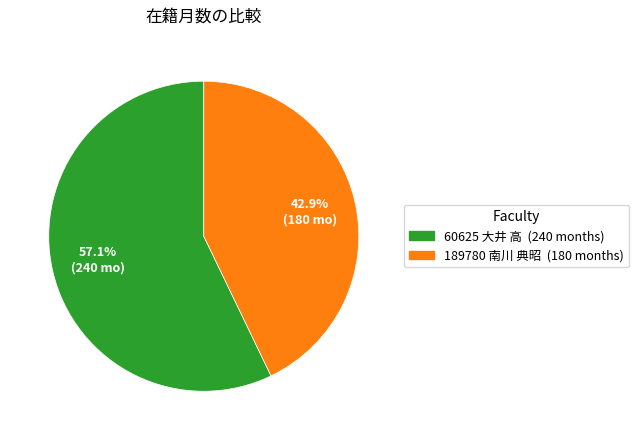

Rank the categories by value from highest to lowest.

60625 大井 高, 189780 南川 典昭